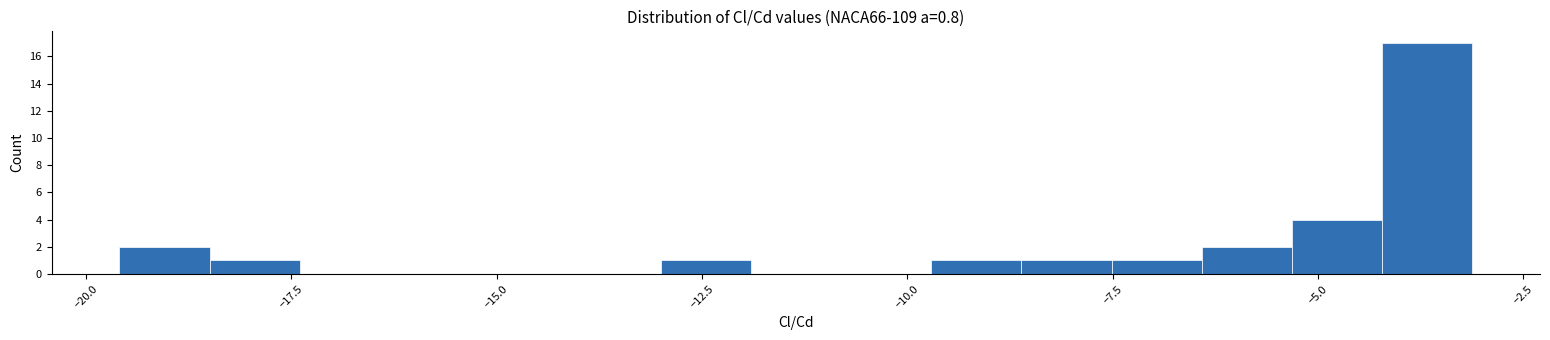

Around what value on the x-axis is the tallest bar? Give the approximate position of its centre, as read against the axis.

-3.5